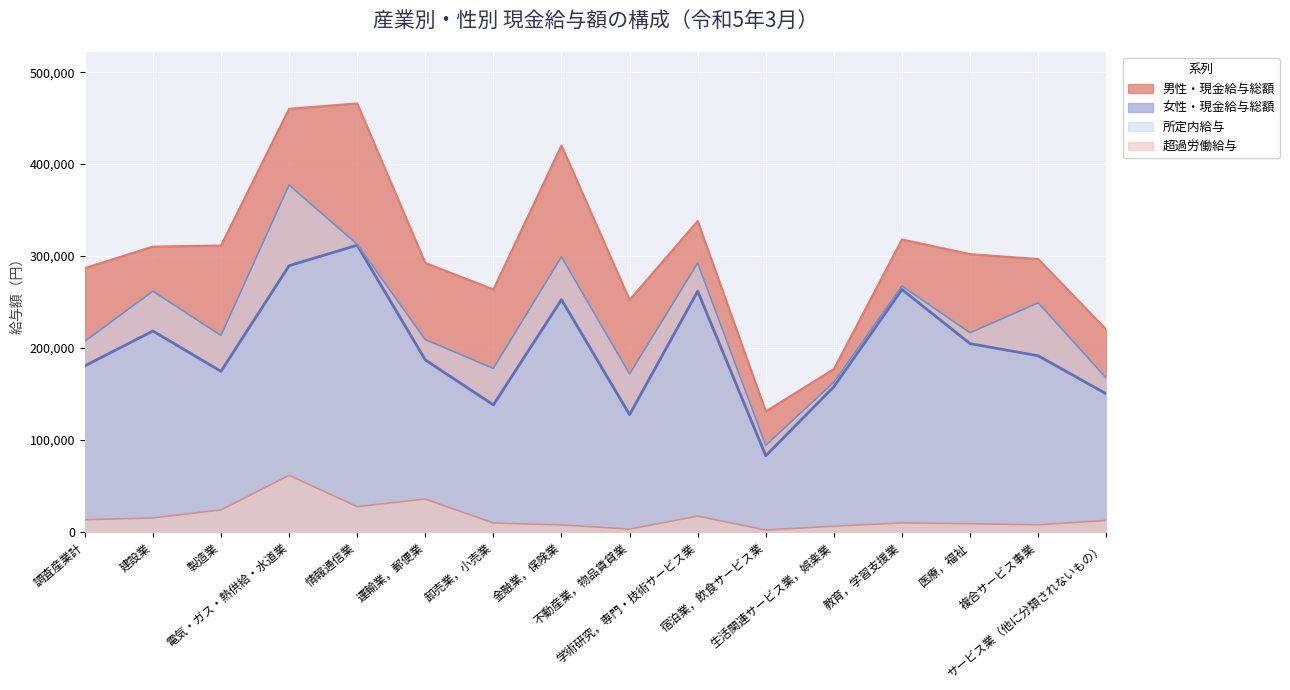

What is the difference between the second highest and second lowest values in the 男性・現金給与総額 series?

282969